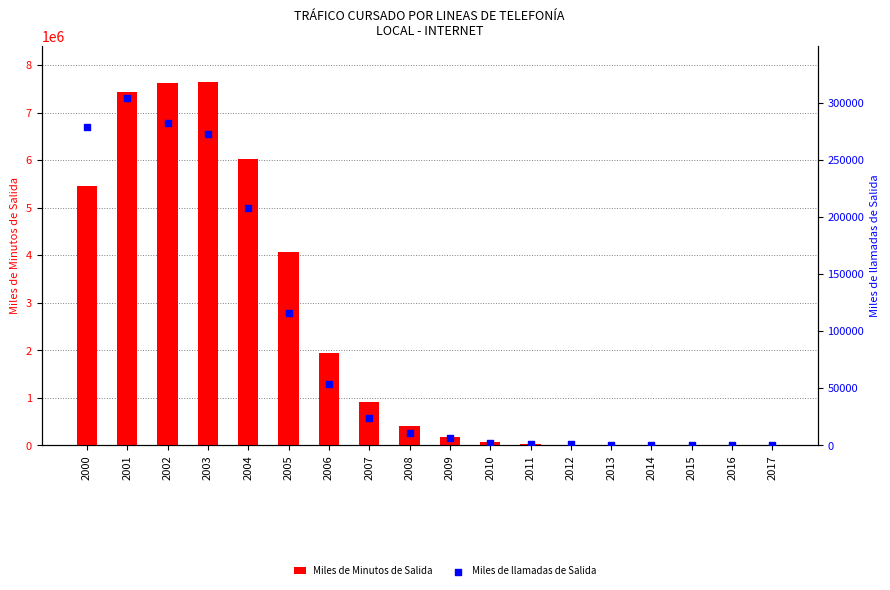

What is the total value across all series at 2005?

4189827